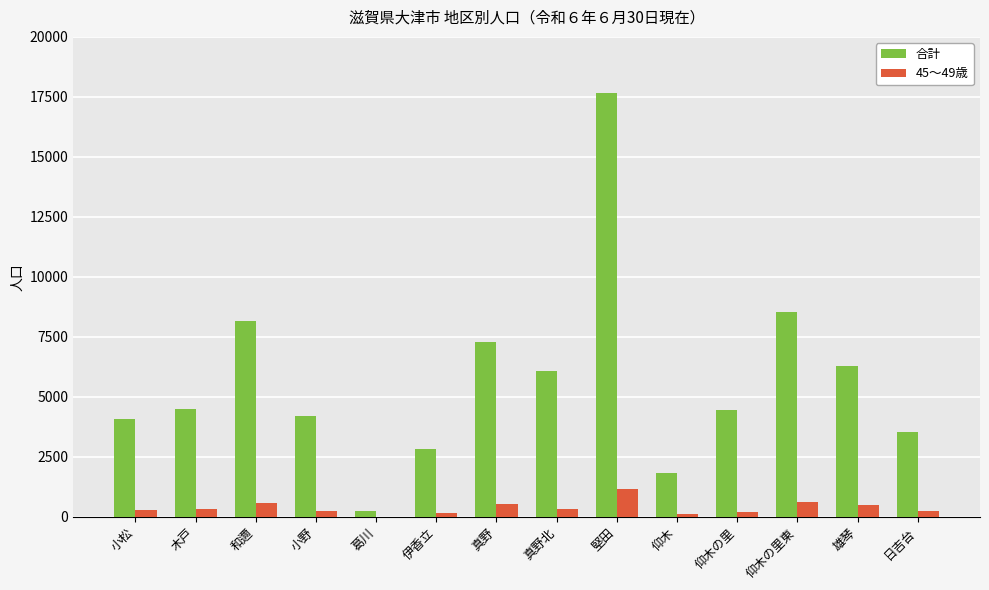

The value of 合計 at 雄琴 is 6295. True or false?

True